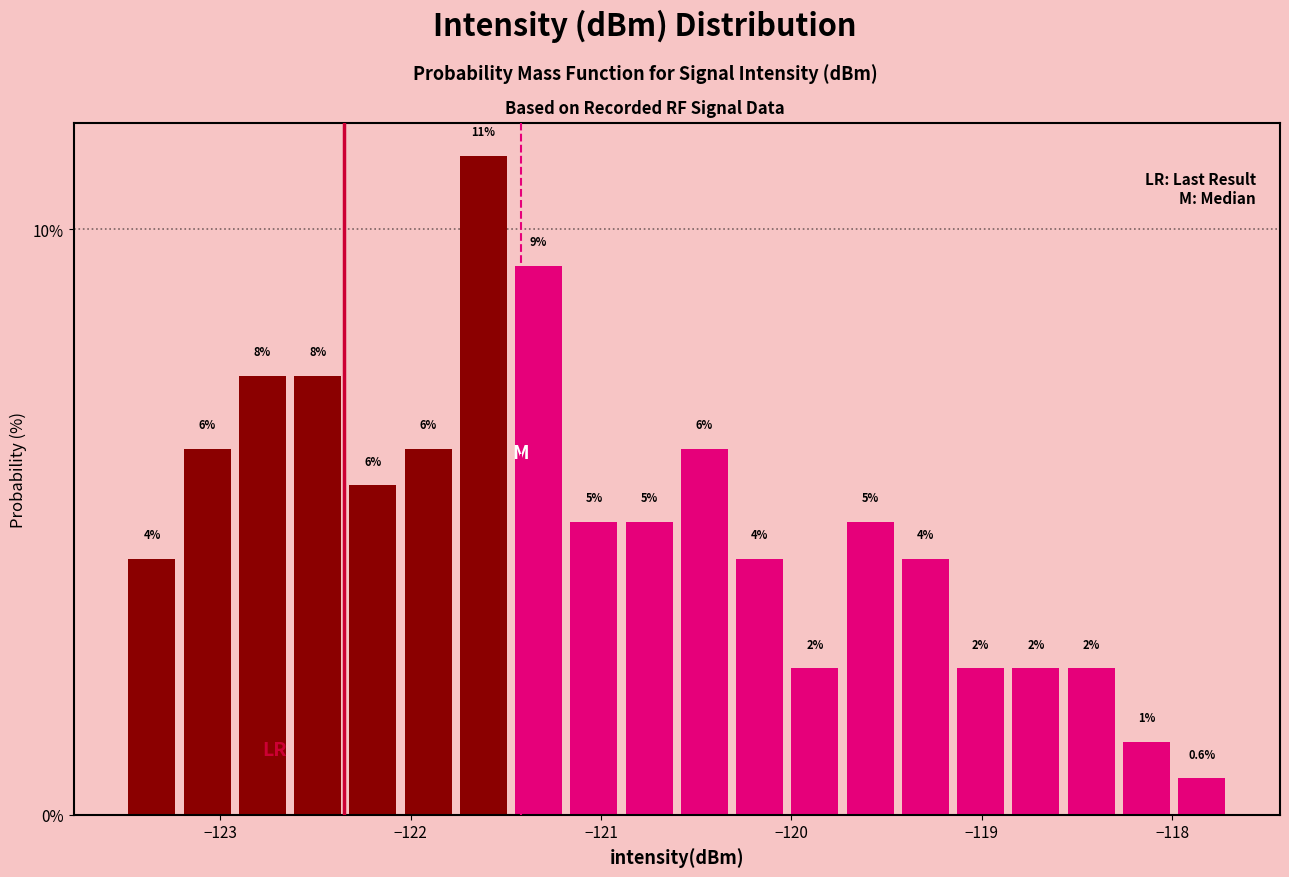

Read against the x-axis, roughly where is the centre of the tallest bar?

-121.6